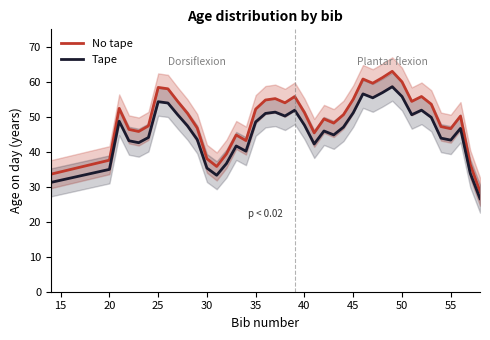

True or false: No tape and Tape intersect in this chart.

False